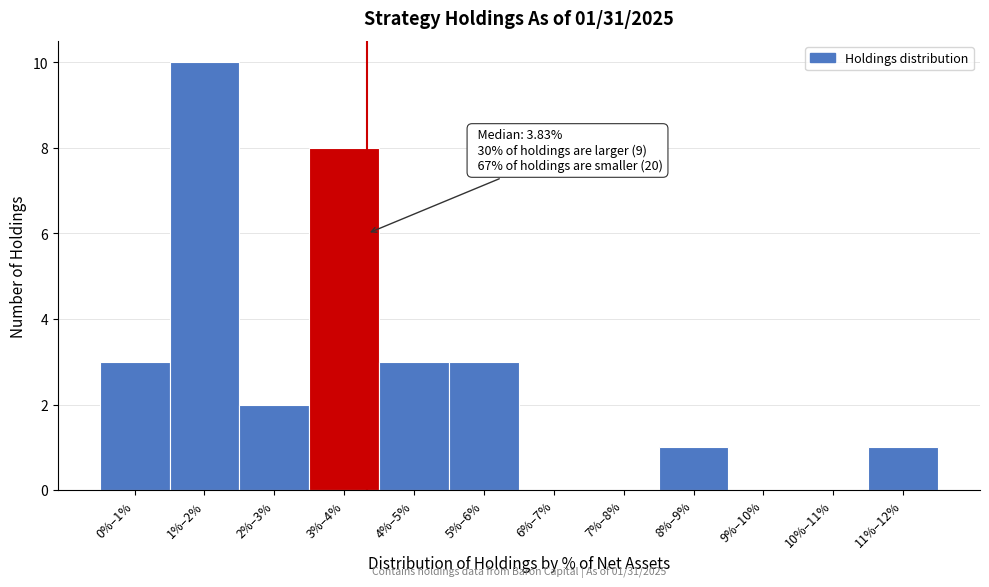

Reading left to right, what are all the values shown in this chart?

0%–1%=3	1%–2%=10	2%–3%=2	3%–4%=8	4%–5%=3	5%–6%=3	6%–7%=0	7%–8%=0	8%–9%=1	9%–10%=0	10%–11%=0	11%–12%=1